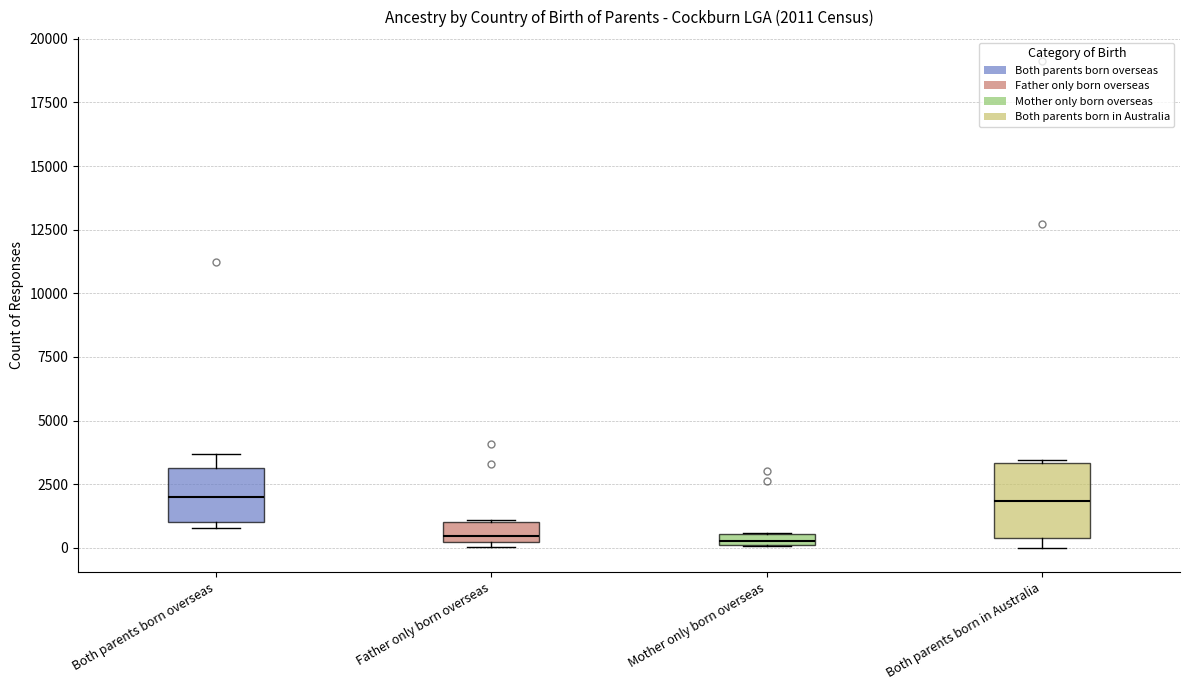

Comparing the boxes themselves (not the whiskers), which one is the tallest?

Both parents born in Australia